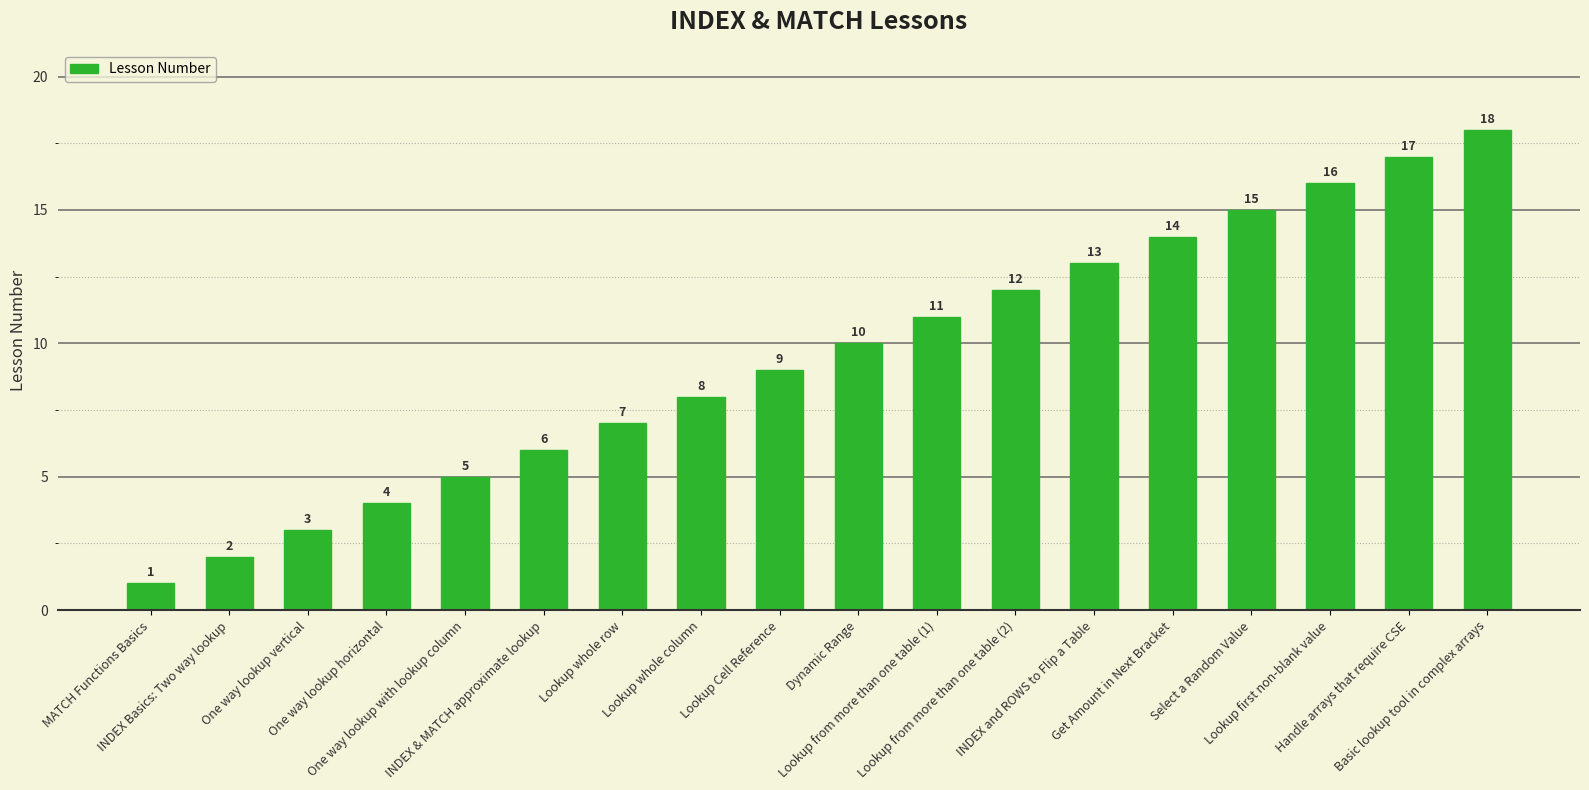

What is the label of the 9th bar from the left?

Lookup Cell Reference